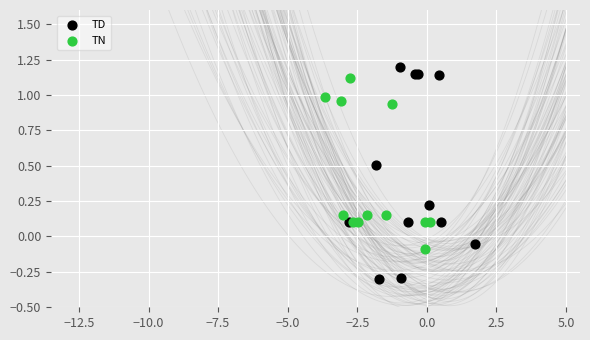

What are all the series names shown in the legend?

TD, TN